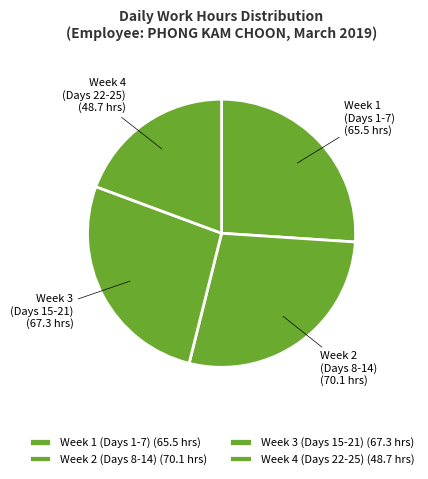

Does any single category account for the majority?

No